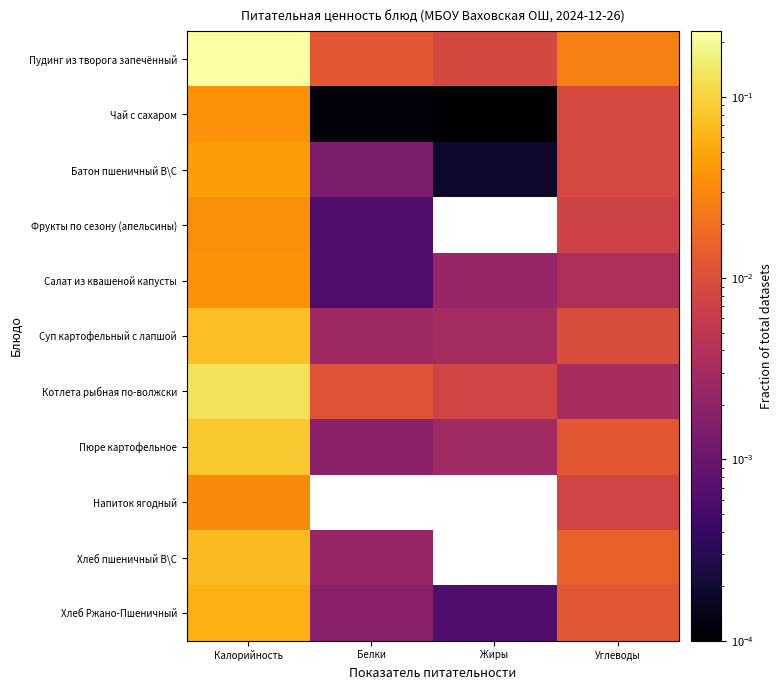

Reading left to right, extract all data points from this chart.

Пудинг из творога запечённый: Калорийность=0.2	Белки=0.0	Жиры=0.0	Углеводы=0.0
Чай с сахаром: Калорийность=0.0	Белки=0.0	Жиры=0.0	Углеводы=0.0
Батон пшеничный В\С: Калорийность=0.0	Белки=0.0	Жиры=0.0	Углеводы=0.0
Фрукты по сезону (апельсины): Калорийность=0.0	Белки=0.0	Жиры=0.0	Углеводы=0.0
Салат из квашеной капусты: Калорийность=0.0	Белки=0.0	Жиры=0.0	Углеводы=0.0
Суп картофельный с лапшой: Калорийность=0.1	Белки=0.0	Жиры=0.0	Углеводы=0.0
Котлета рыбная по-волжски: Калорийность=0.1	Белки=0.0	Жиры=0.0	Углеводы=0.0
Пюре картофельное: Калорийность=0.1	Белки=0.0	Жиры=0.0	Углеводы=0.0
Напиток ягодный: Калорийность=0.0	Белки=0.0	Жиры=0.0	Углеводы=0.0
Хлеб пшеничный В\С: Калорийность=0.1	Белки=0.0	Жиры=0.0	Углеводы=0.0
Хлеб Ржано-Пшеничный: Калорийность=0.1	Белки=0.0	Жиры=0.0	Углеводы=0.0